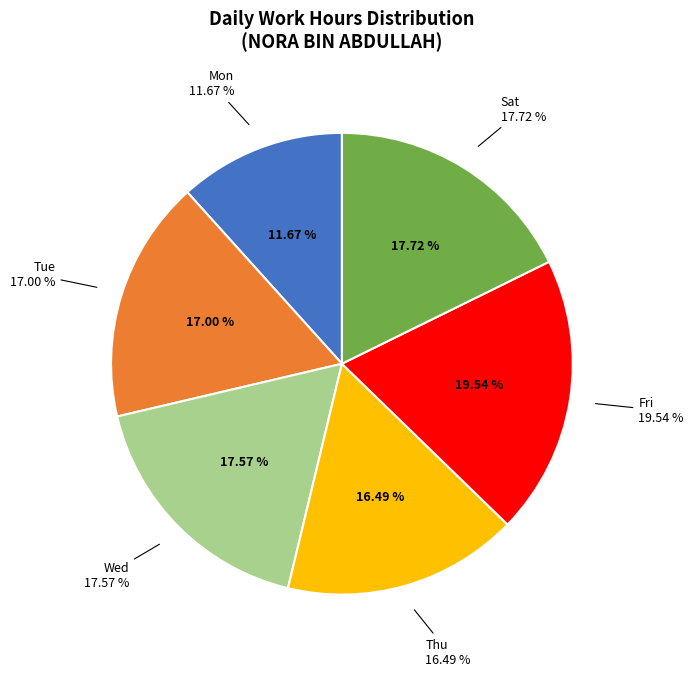

Does any single category account for the majority?

No